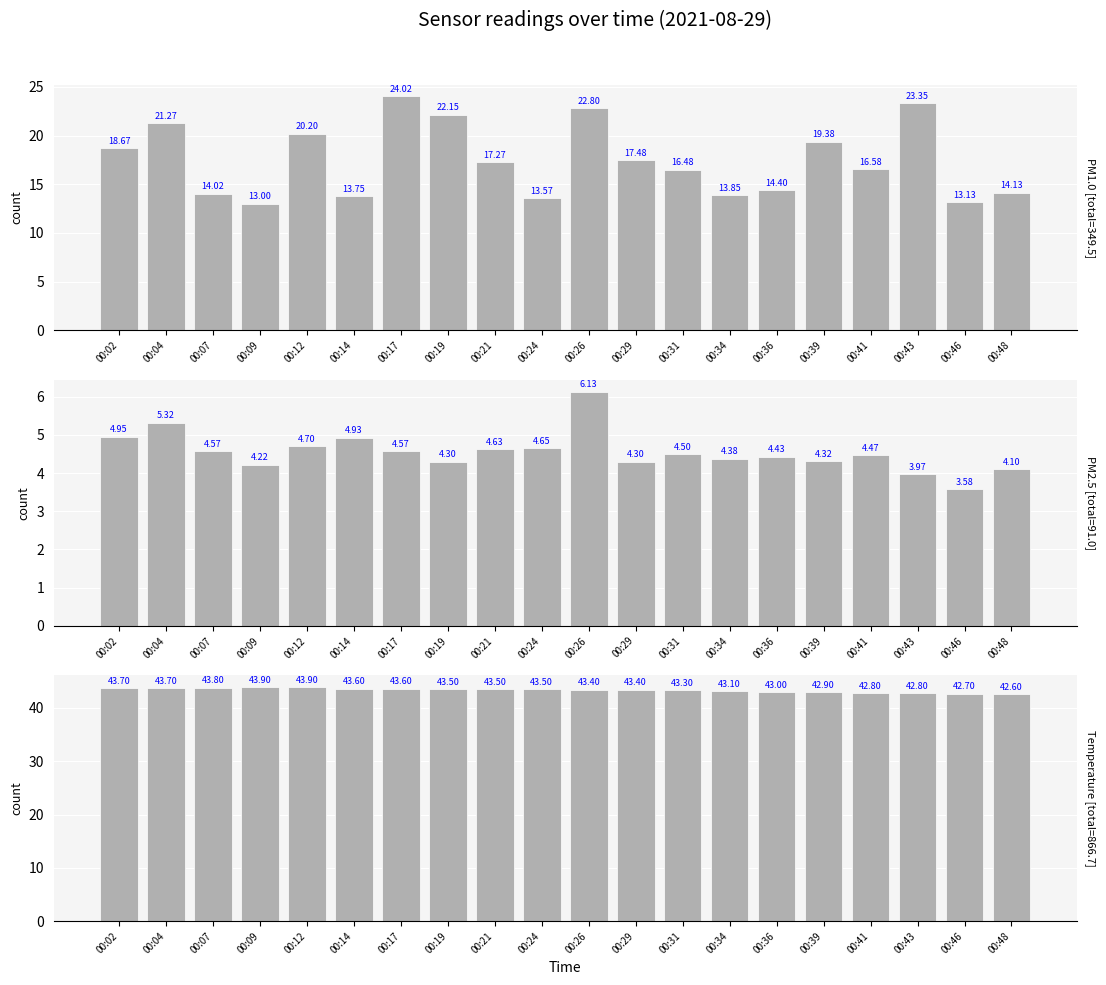

Which has a higher value, 00:02 or 00:36?

00:02